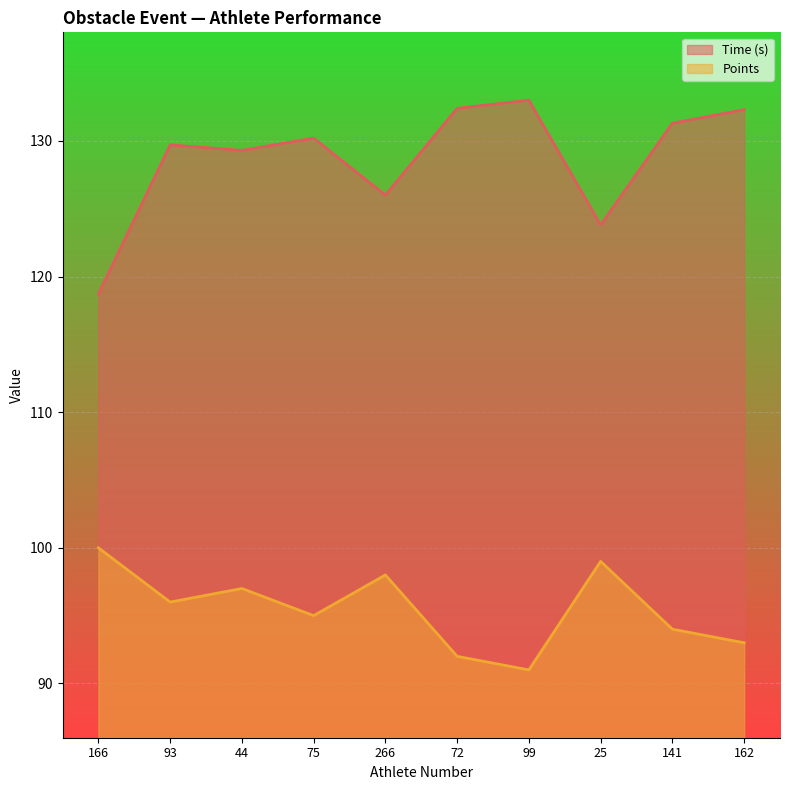

Is the value of Points at 25 greater than the value of Time (s) at 93?

No